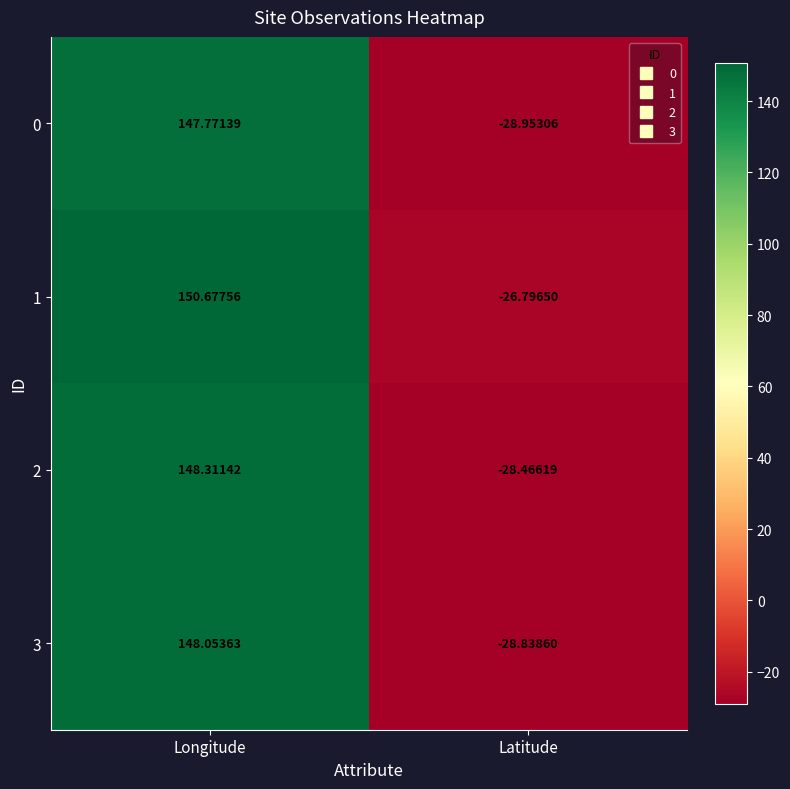

At which label is 0 closest to 59?

Latitude